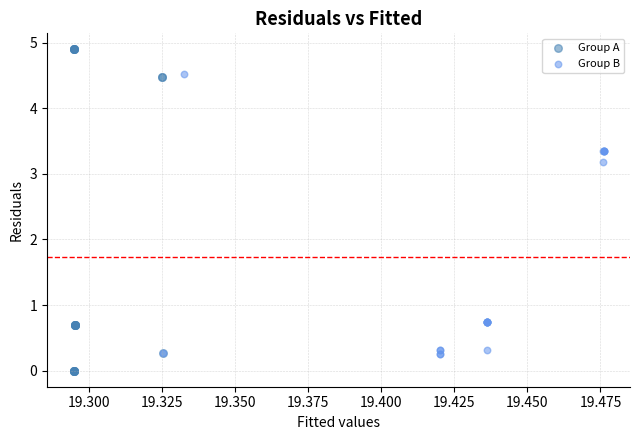

Which series reaches the maximum Y coordinate?

Group A